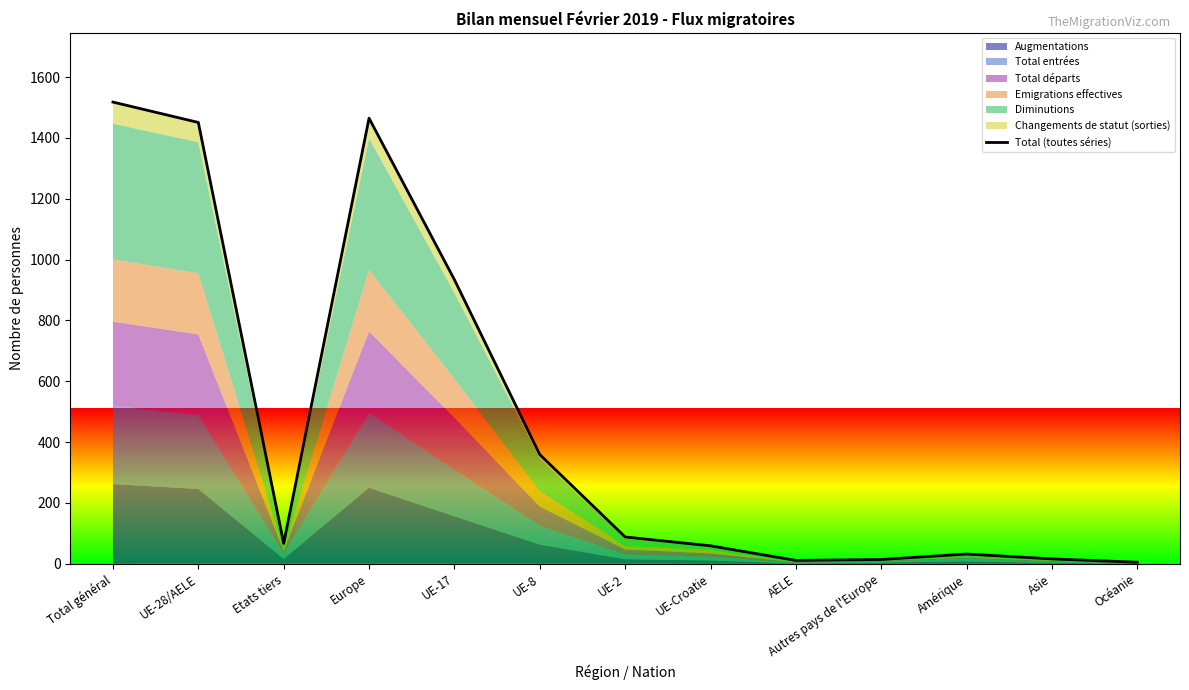

How many interior local peaks (higher than both neighbors) does the data have?

2